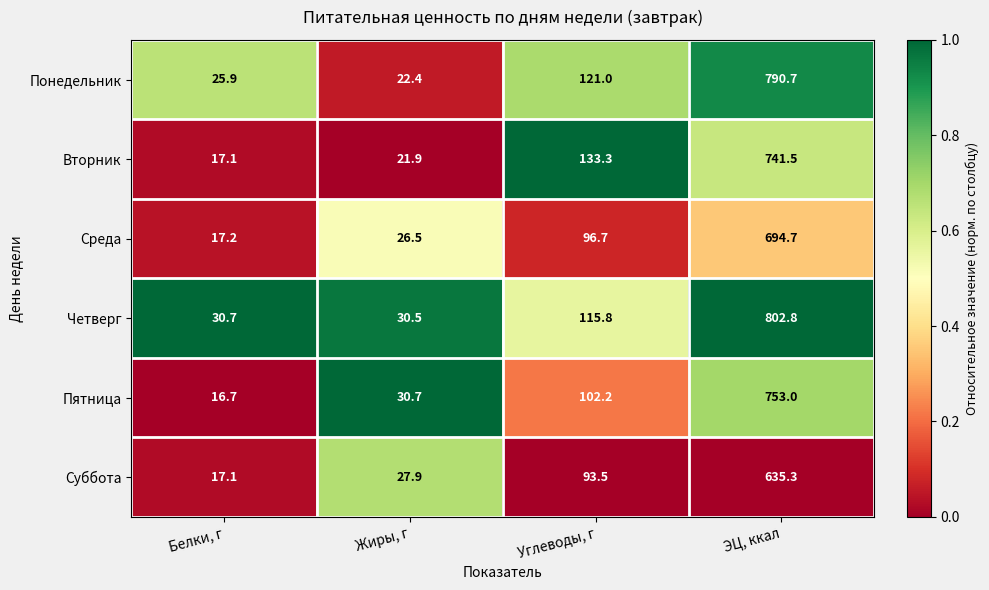

What is the spread (max minus min) of values at Белки, г?

14.0